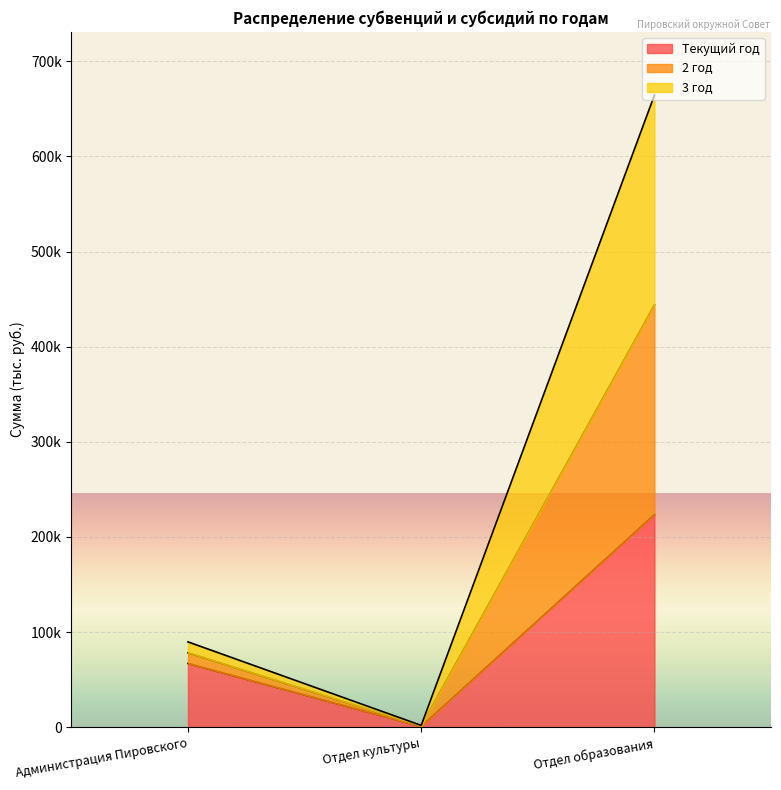

What is the sum of all Текущий год values?

291388.1